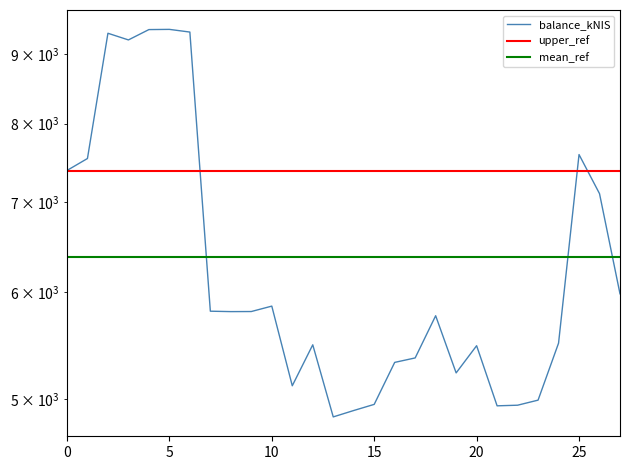

What is the difference between the second highest and second lowest values?

4487.0